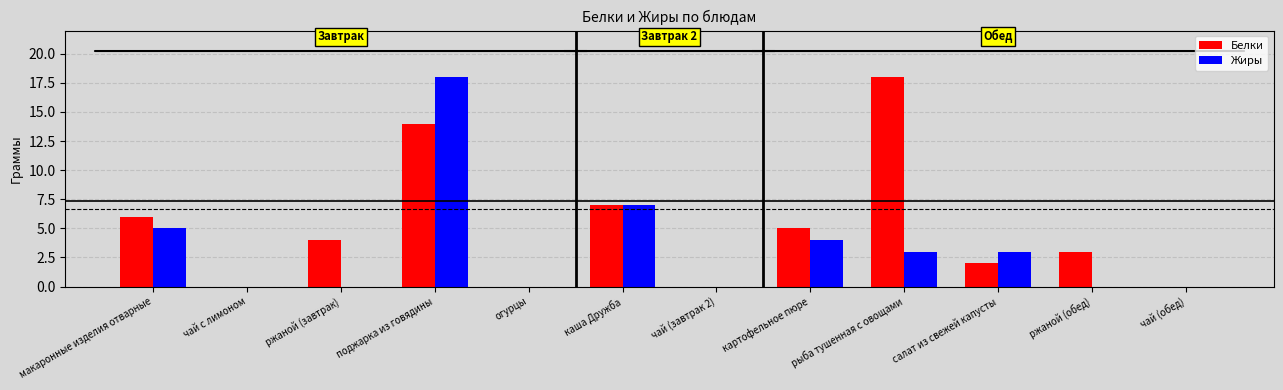

Is the value of Жиры at поджарка из говядины greater than the value of Белки at каша Дружба?

Yes